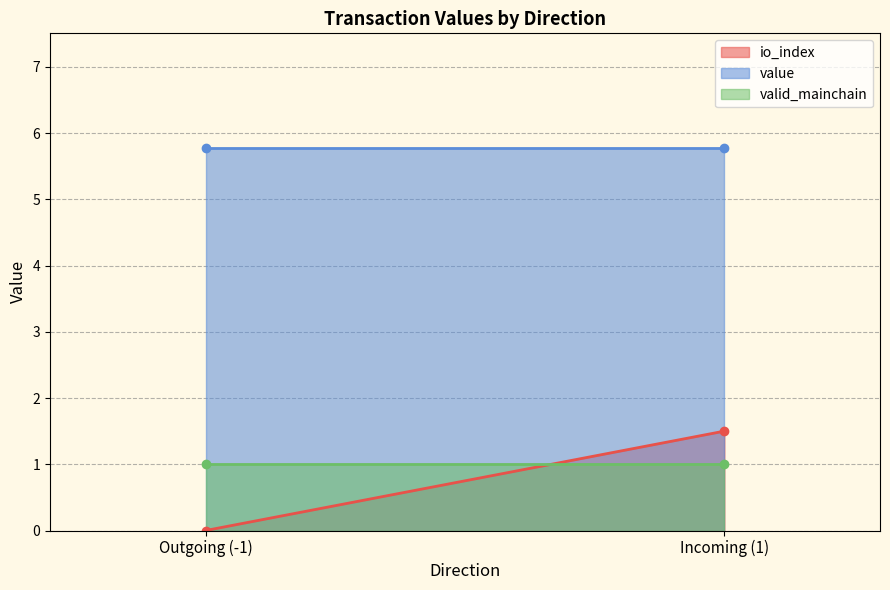

Is the value of value at -1 greater than the value of io_index at 1?

Yes